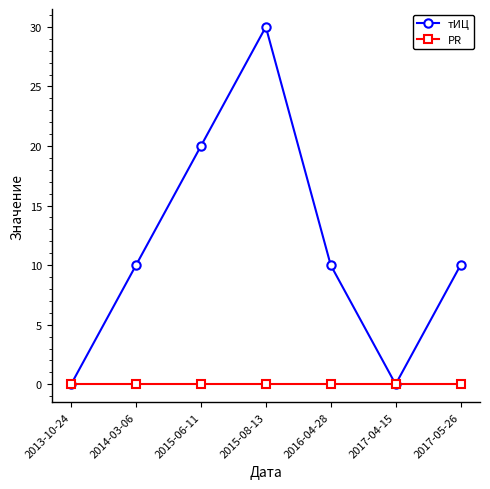

How many lines are shown in the chart?

2